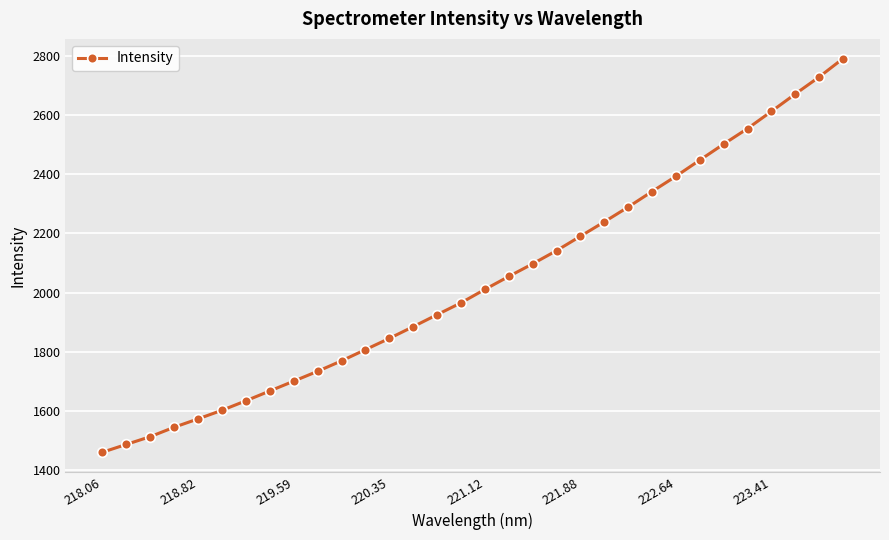

What is the minimum value shown in the chart?

1460.9